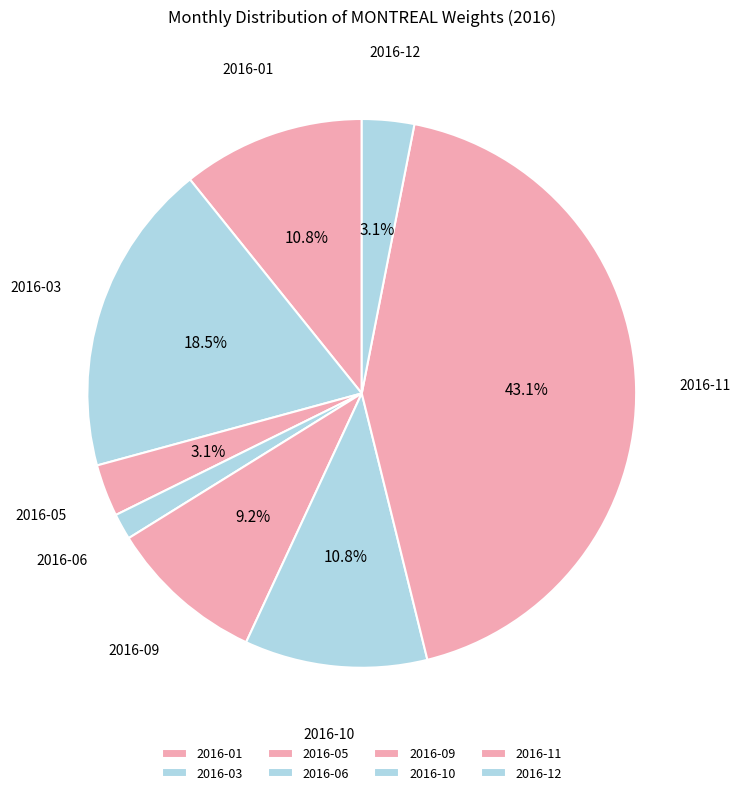

How much of the chart is everything except 2016-05?

96.9%